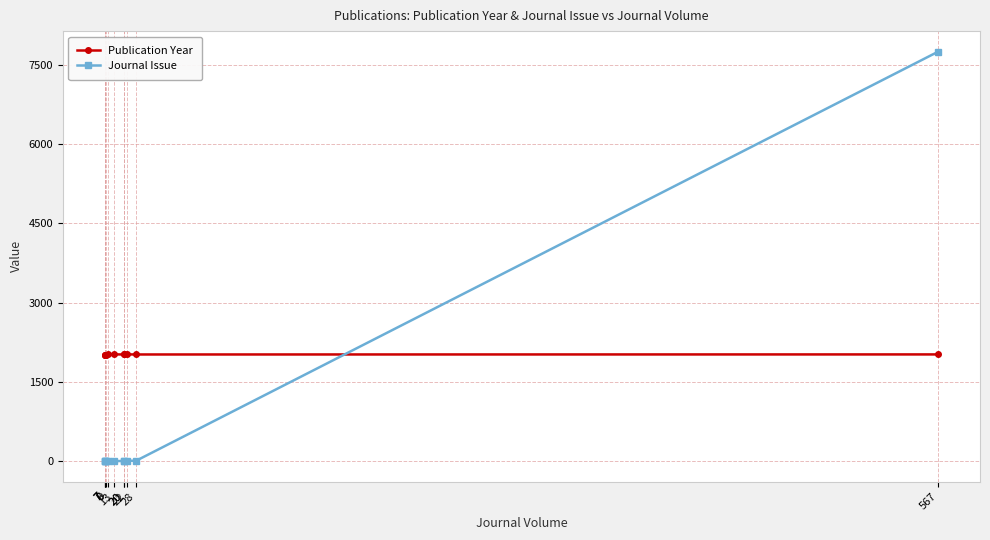

Rank the series by their maximum value, from highest to lowest.

Journal Issue, Publication Year